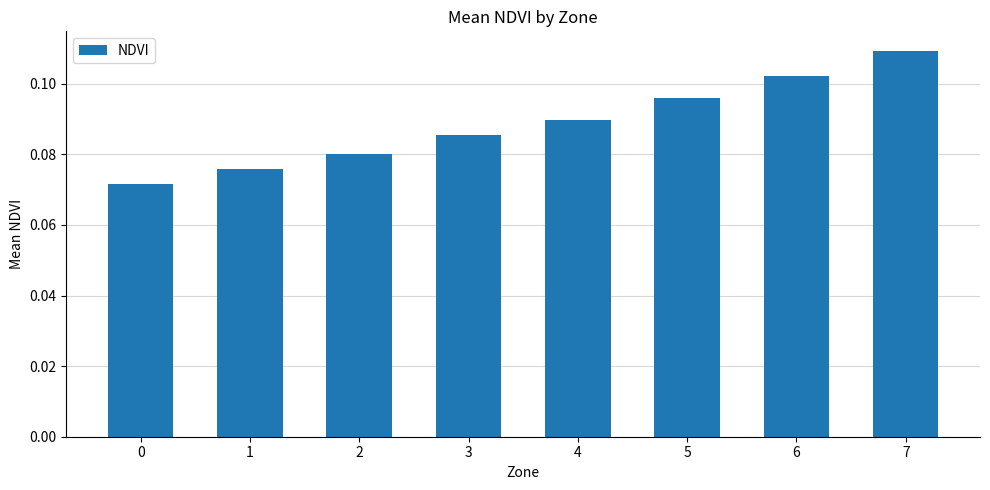

List the labels in order of value, smallest first.

0, 1, 2, 3, 4, 5, 6, 7